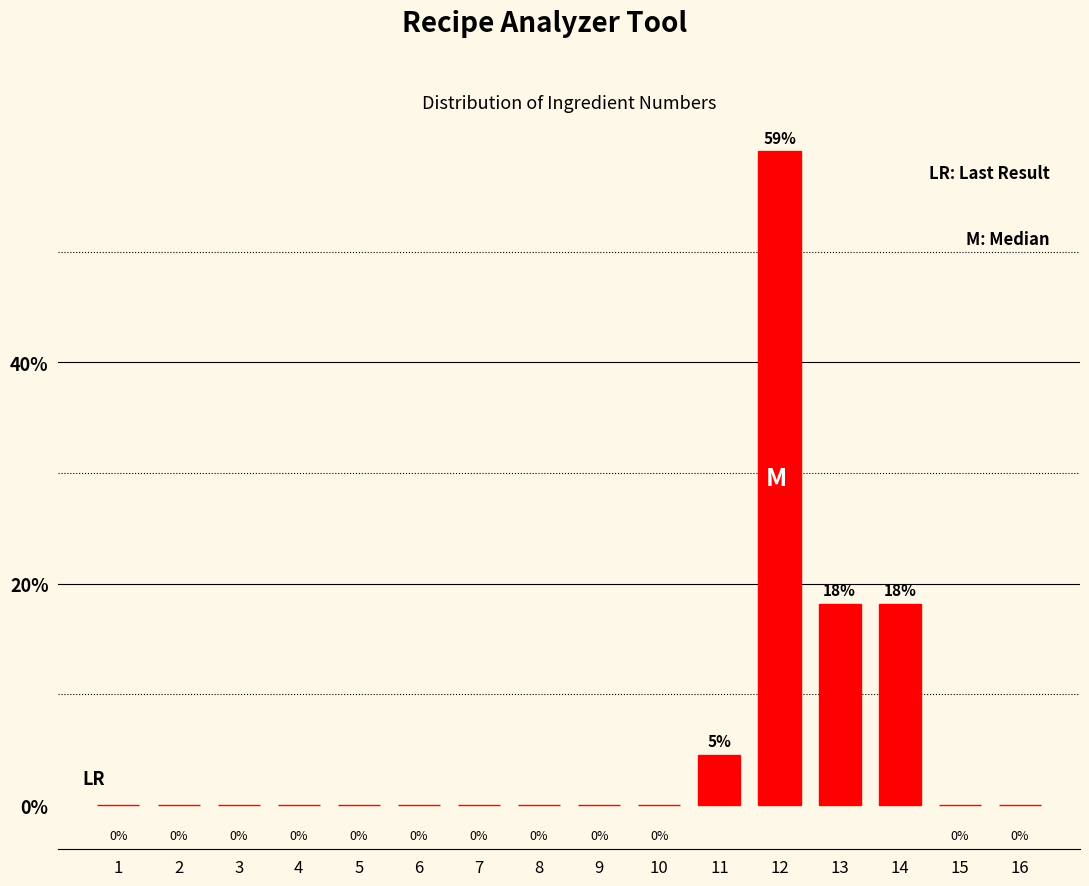

Between 11 and 5, which is larger?

11